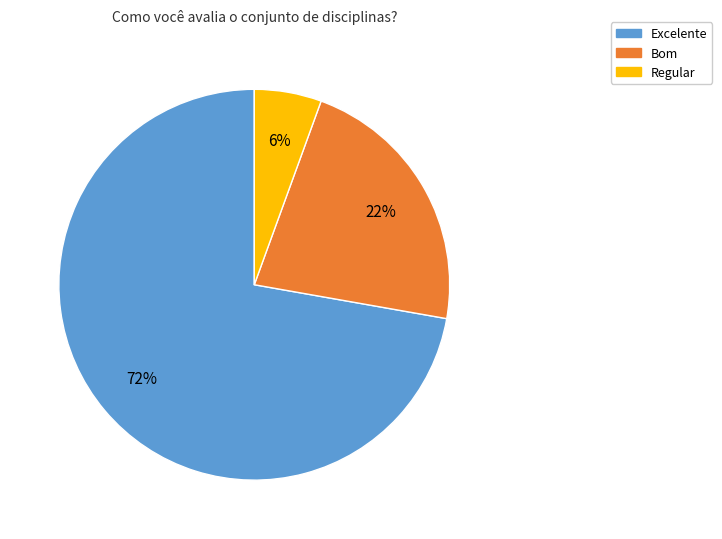

Does any single category account for the majority?

Yes